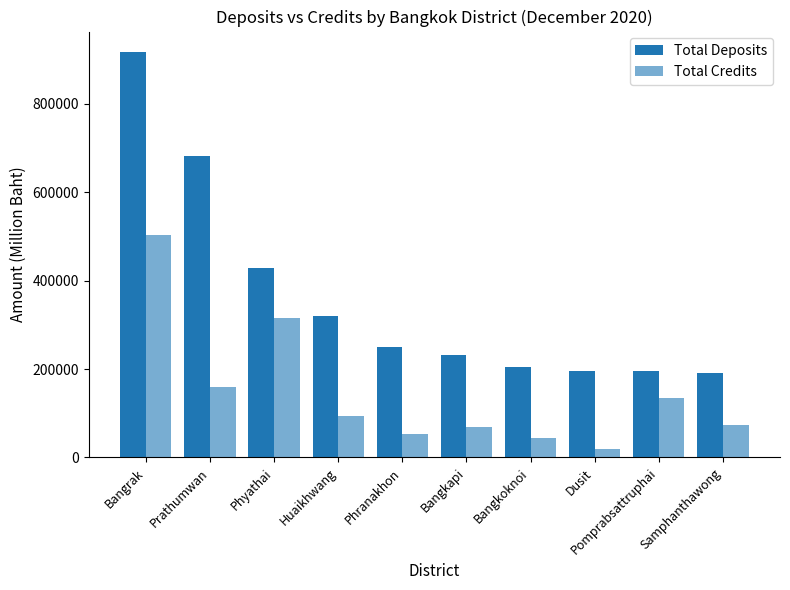

Where is Total Credits nearest to the value 262110?

Phyathai